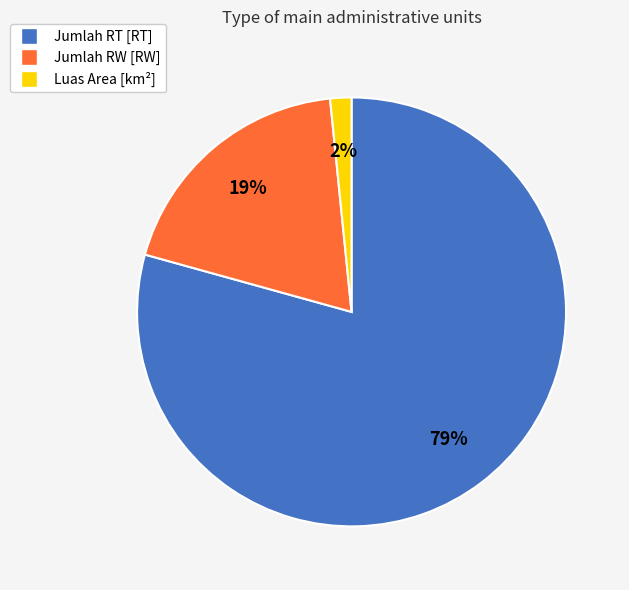

To the nearest percent, what is the average slice percentage?

33%